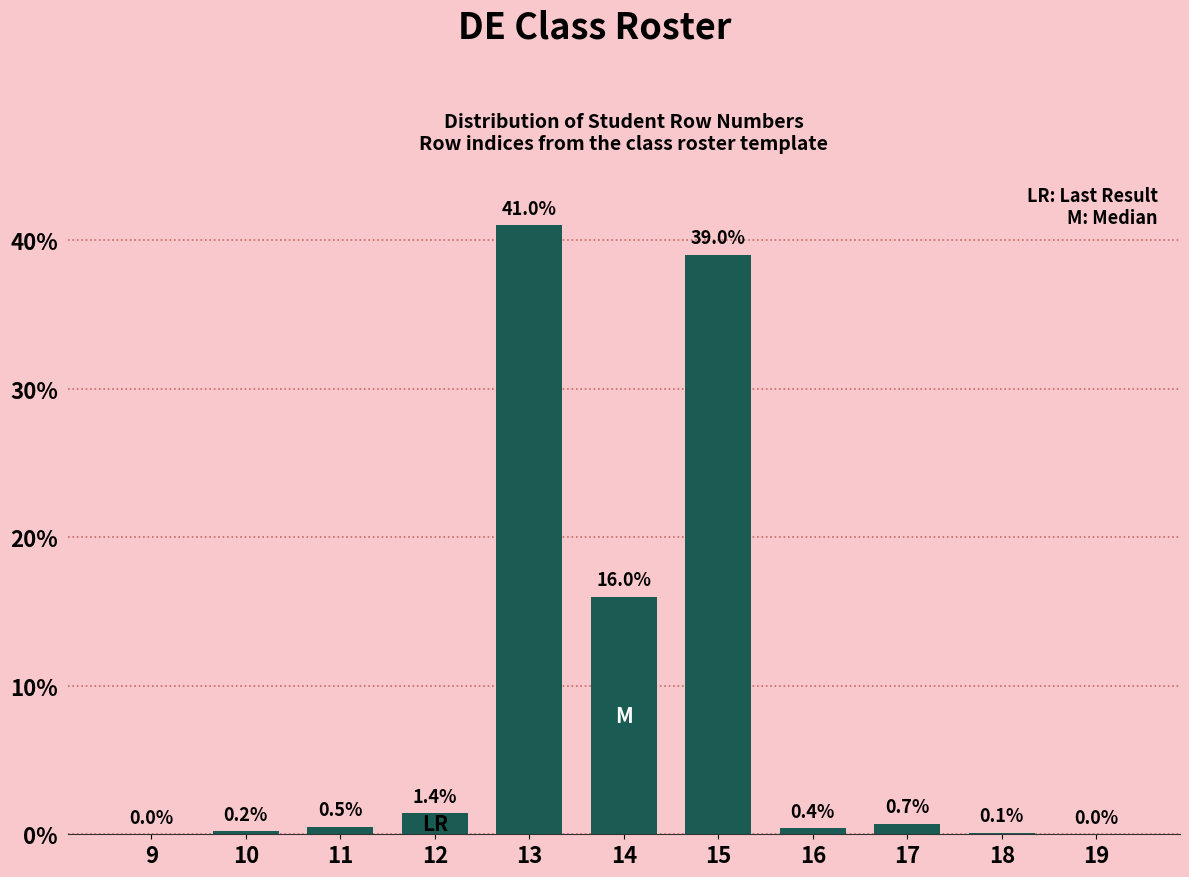

Reading right to left, what are all the values shown in this chart?

19=0.0	18=0.1	17=0.7	16=0.4	15=39.0	14=16.0	13=41.0	12=1.4	11=0.5	10=0.2	9=0.0